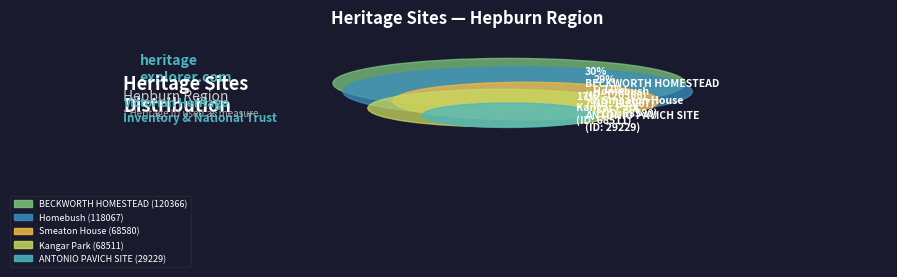

Does Smeaton House account for over 50% of the chart?

No